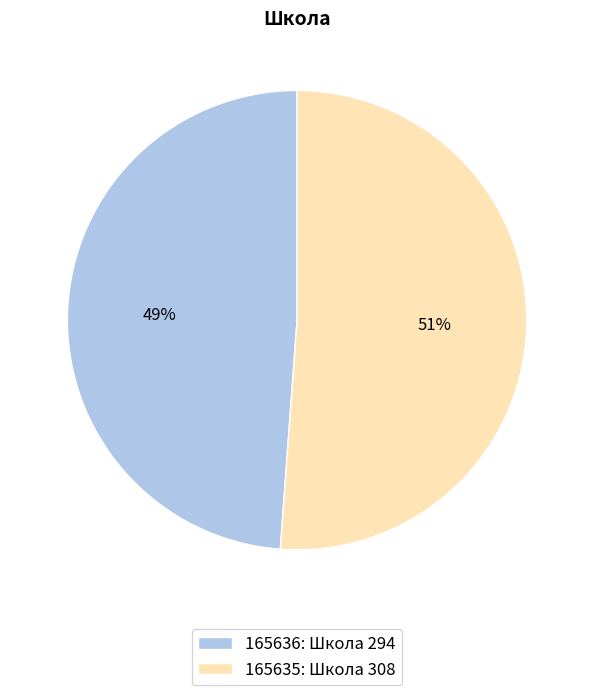

To the nearest percent, what is the average slice percentage?

50%